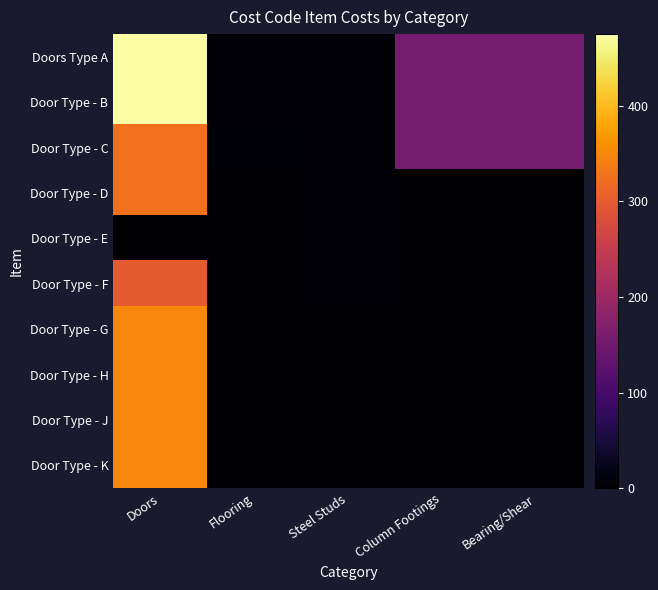

At how many categories does at least one series exceed 104?

3